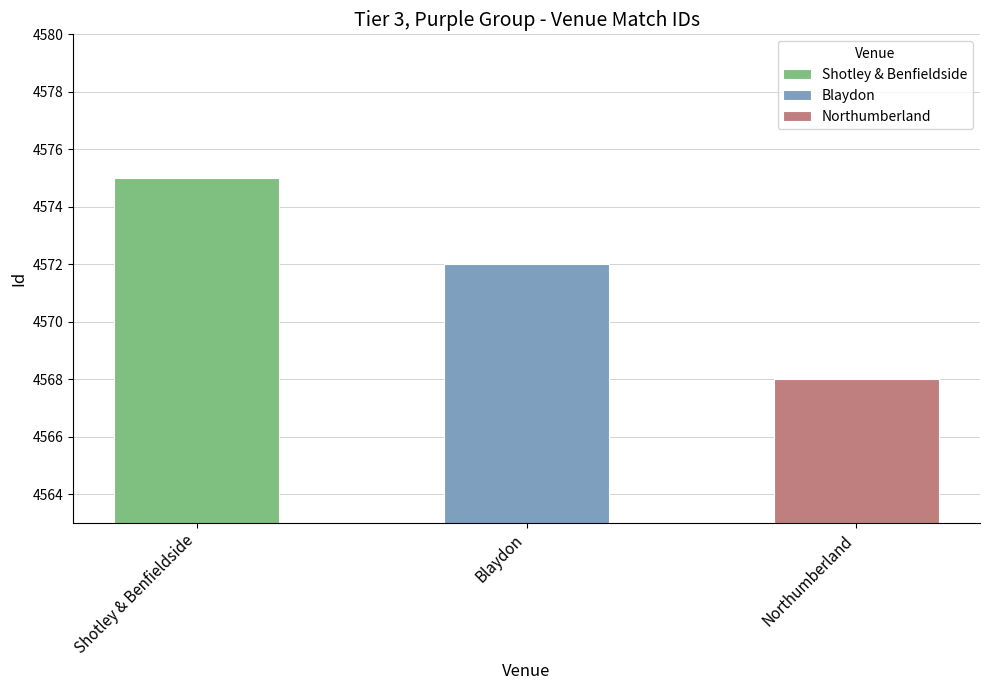

Where does the data first go above 4572?

Shotley & Benfieldside